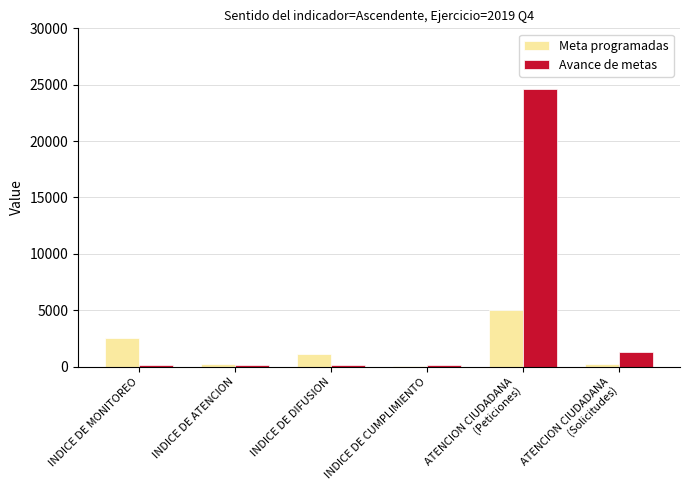

What is the maximum value shown in the chart?

24630